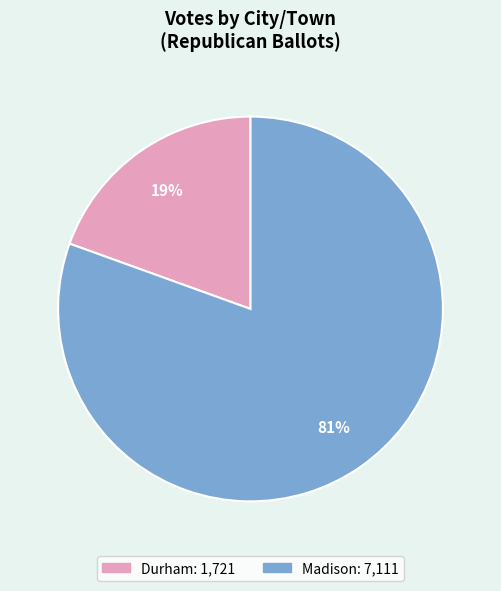

Which category has the smallest portion of the pie?

Durham